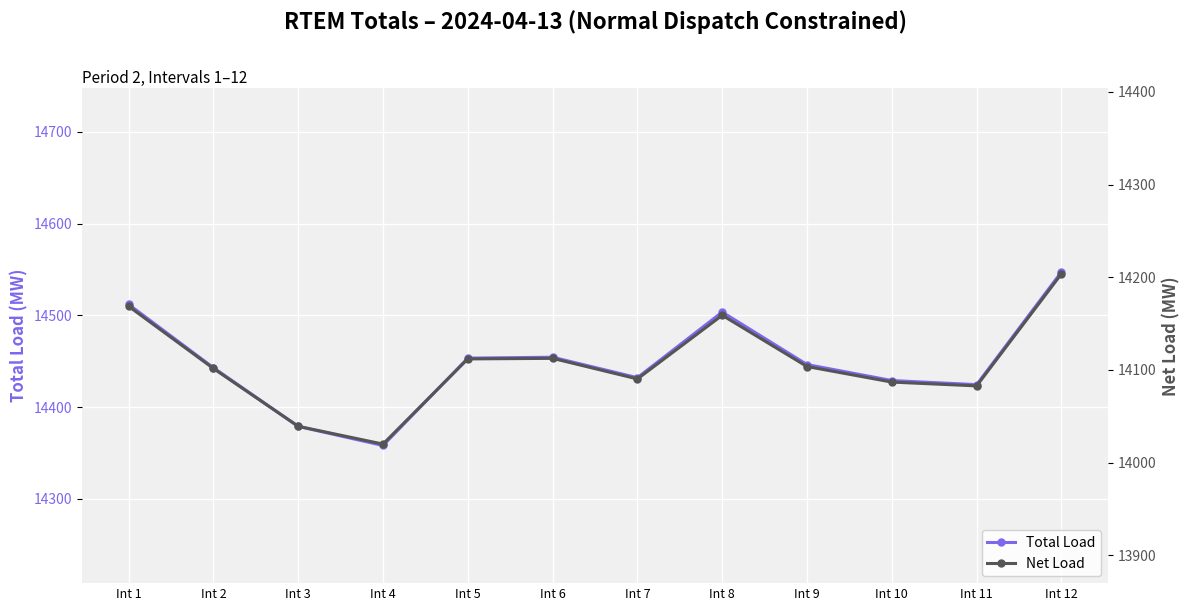

In Total Load, how many points are lower than both neighbors (excluding endpoints)?

3